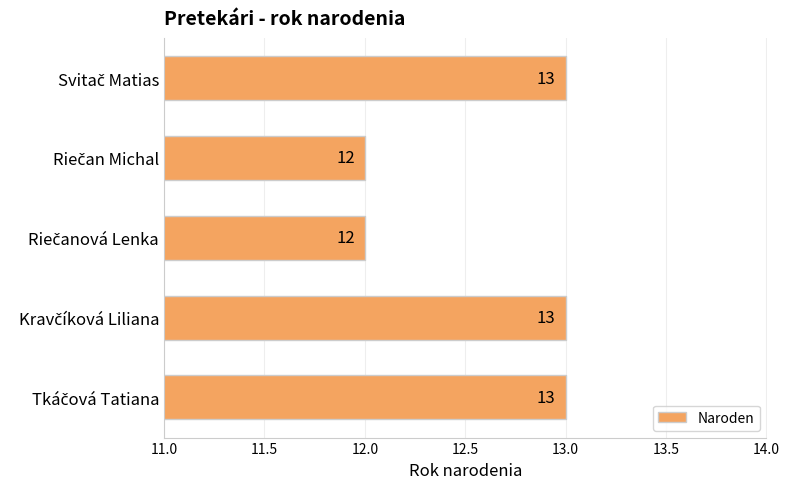

What is the maximum value shown in the chart?

13